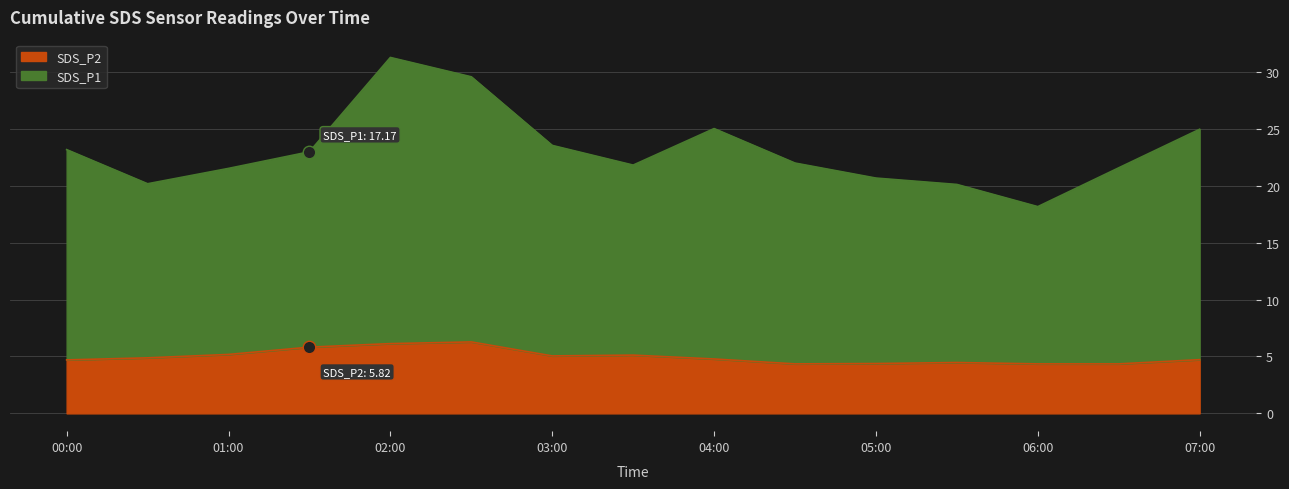

True or false: SDS_P2 has a value of 1.4 at 05:00.

False